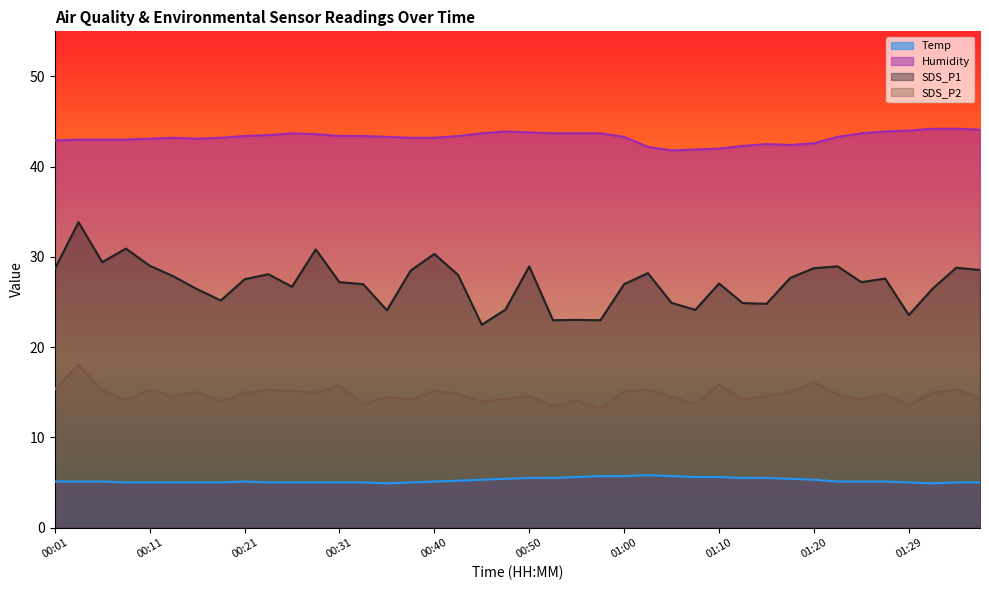

What position from the left is 00:11?

5